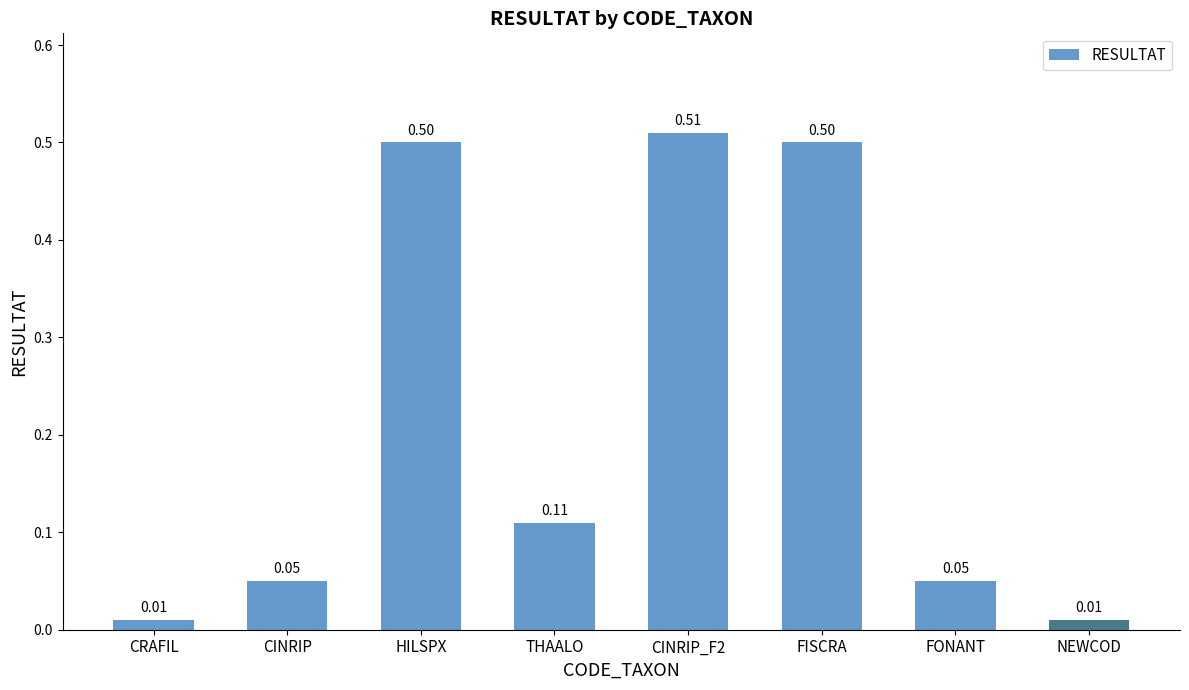

Does the chart contain any negative values?

No